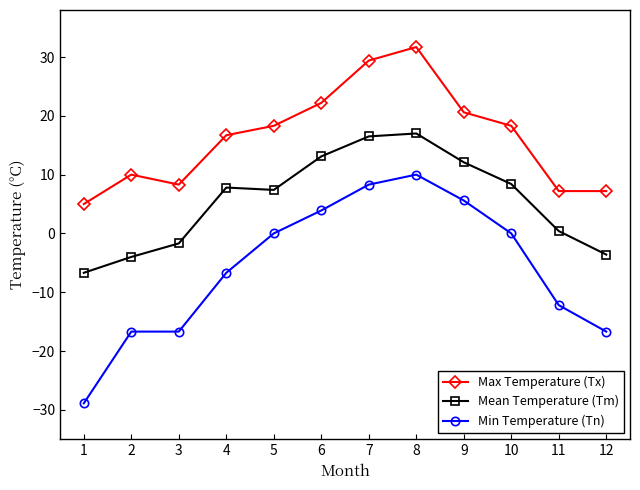

What is the difference between the second highest and minimum values in the Max Temperature (Tx) series?

24.4